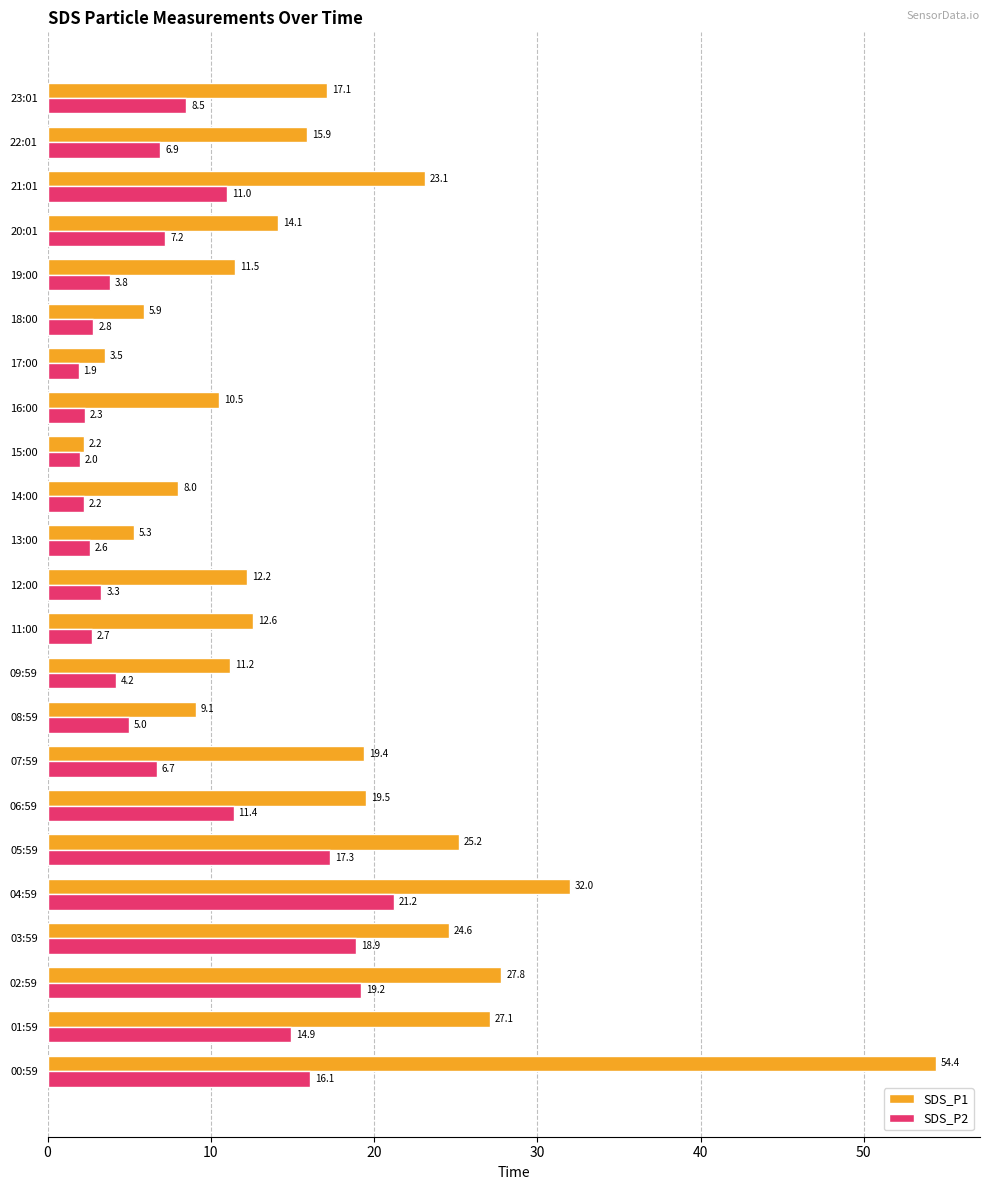

Rank the series by their average value, from lowest to highest.

SDS_P2, SDS_P1